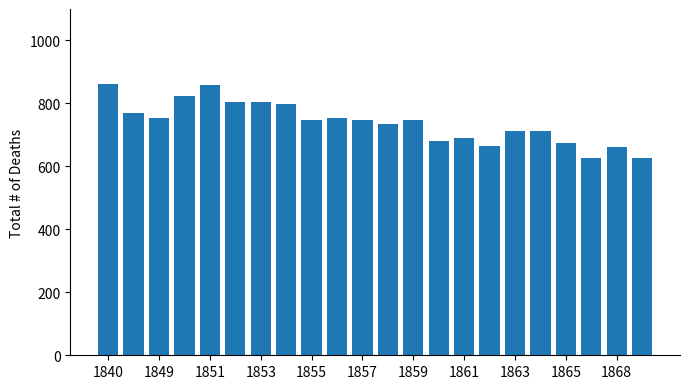

What is the value of the 17th bar from the left?

714